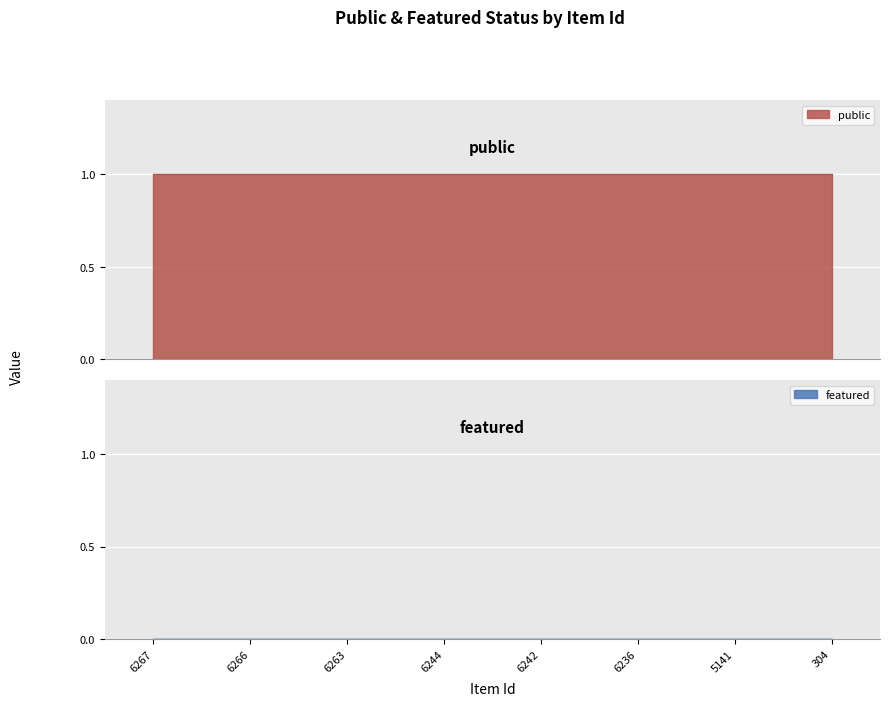

Reading right to left, transcribe all the data shown in this chart.

public: 1	1	1	1	1	1	1	1
featured: 0	0	0	0	0	0	0	0